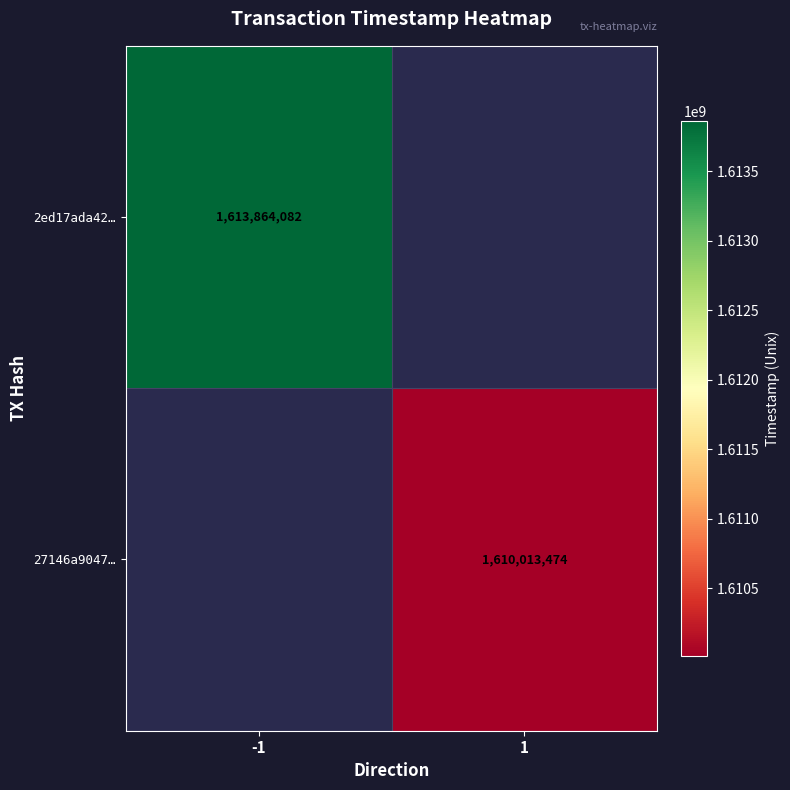

True or false: 27146a9047… has a value of 1610013474 at 1.

True